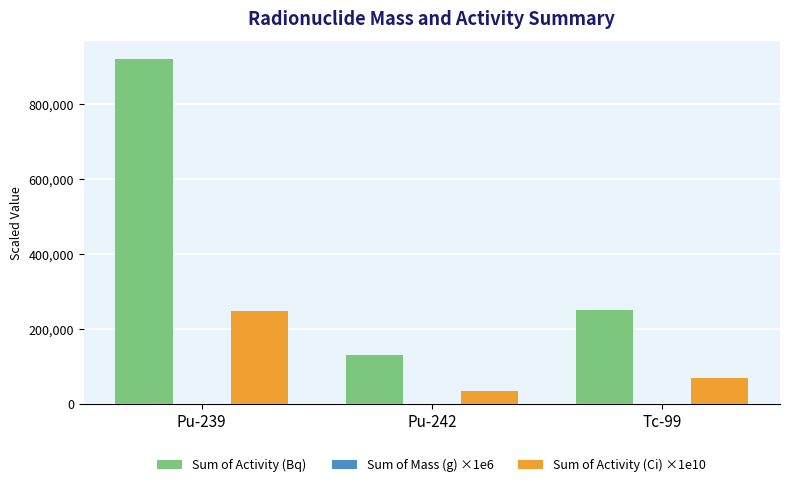

What is the spread (max minus min) of values at Pu-242?

129969